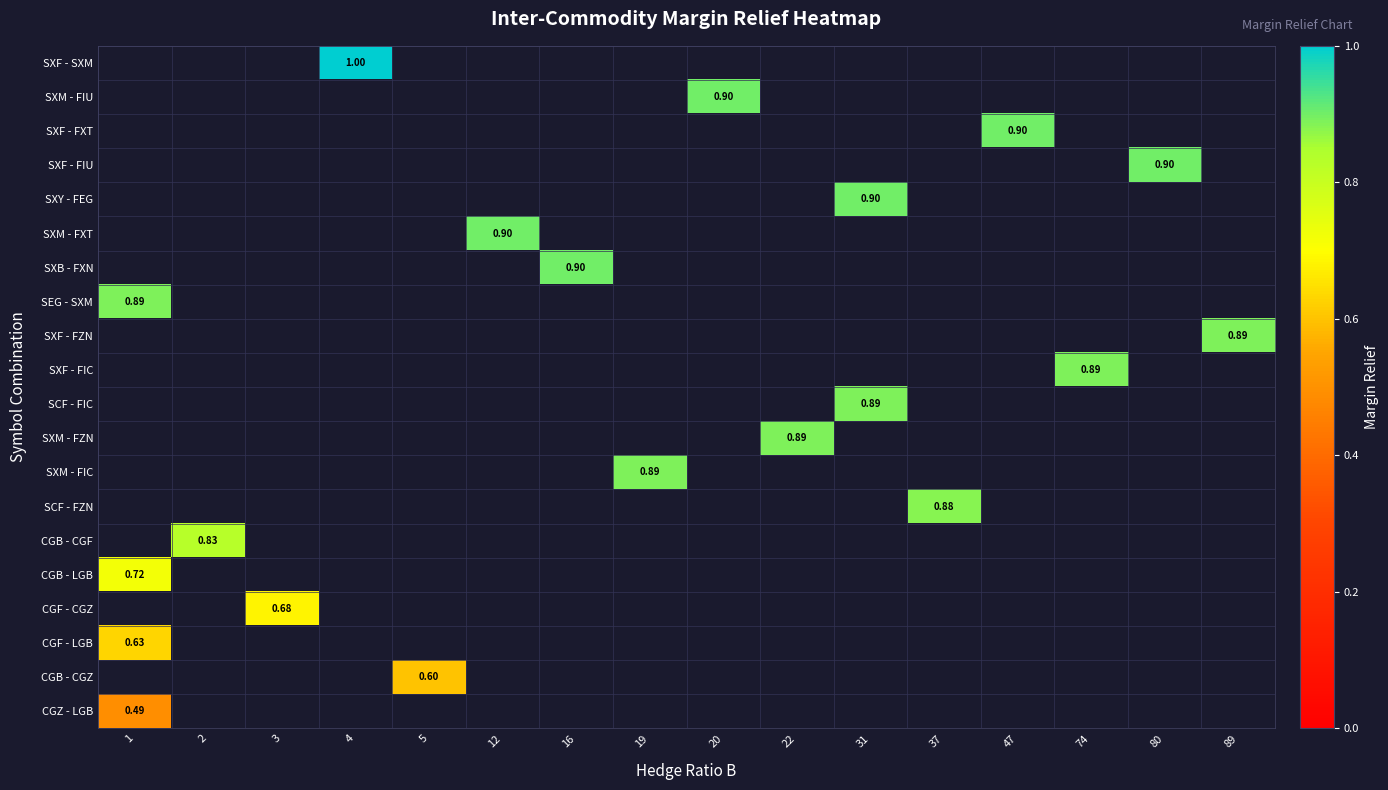

At which label does CGZ - LGB reach its peak?

1